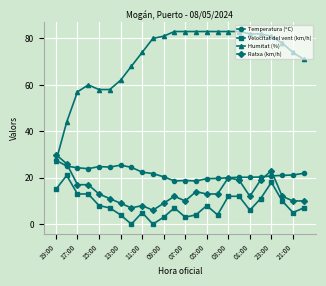

How many lines are shown in the chart?

4